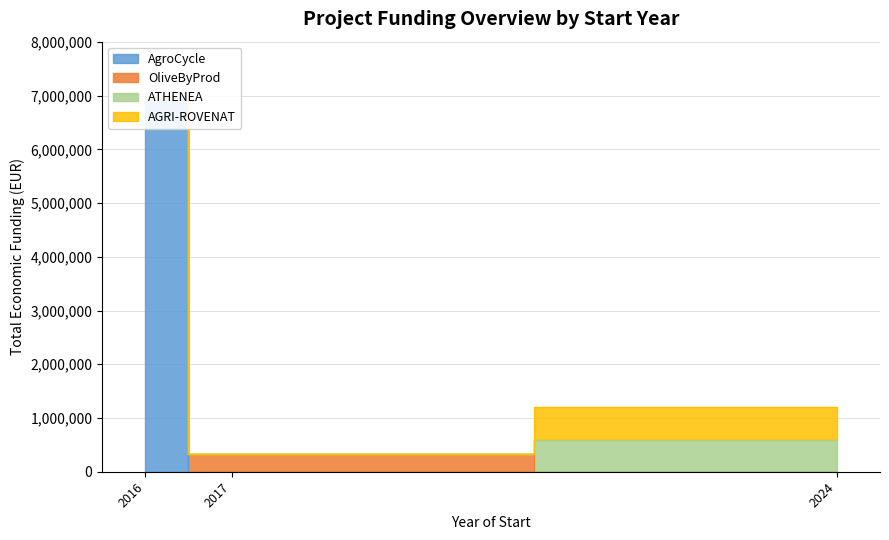

Which has a higher value, 2024 or 2024?

2024